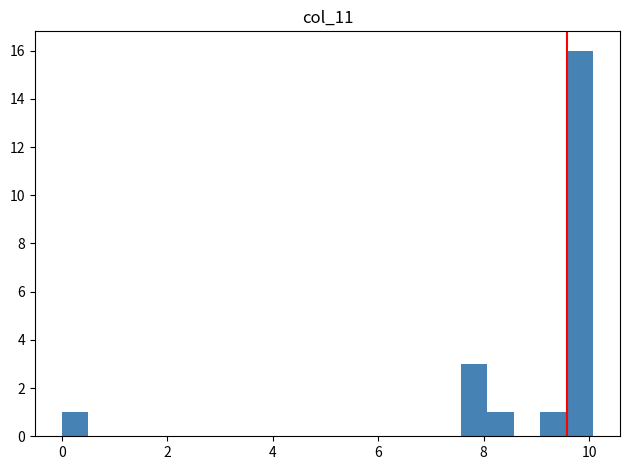

Around what value on the x-axis is the tallest bar? Give the approximate position of its centre, as read against the axis.

9.8